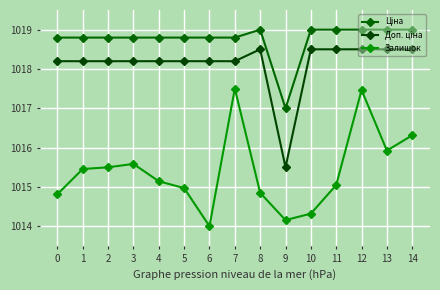

Between 13 and 14, which series saw the biggest shift?

Залишок